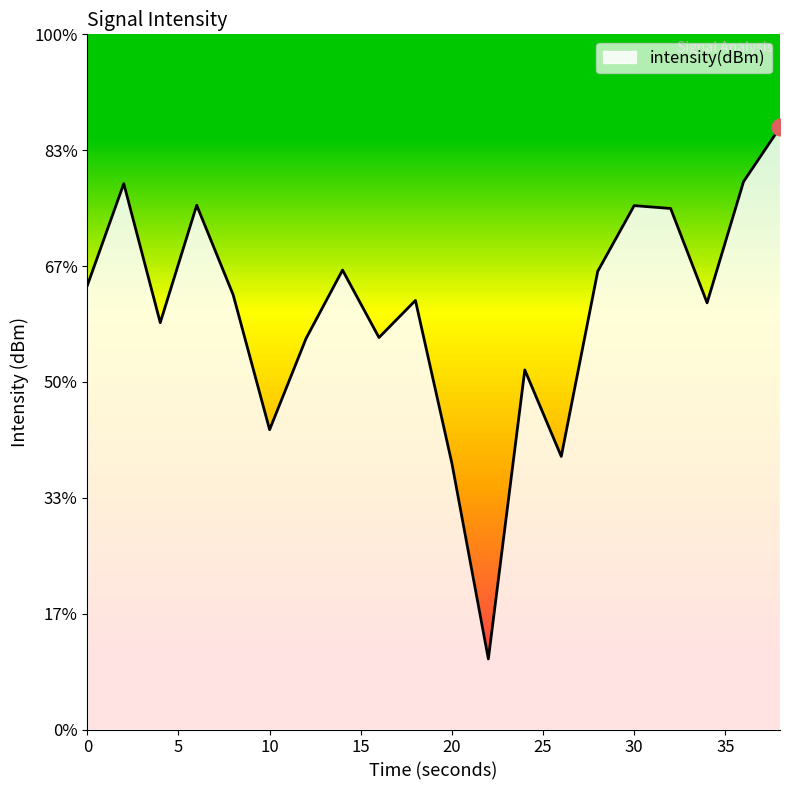

Rank the categories by value from lowest to highest.

22, 20, 26, 10, 24, 12, 16, 4, 34, 18, 8, 0, 28, 14, 32, 30, 6, 2, 36, 38